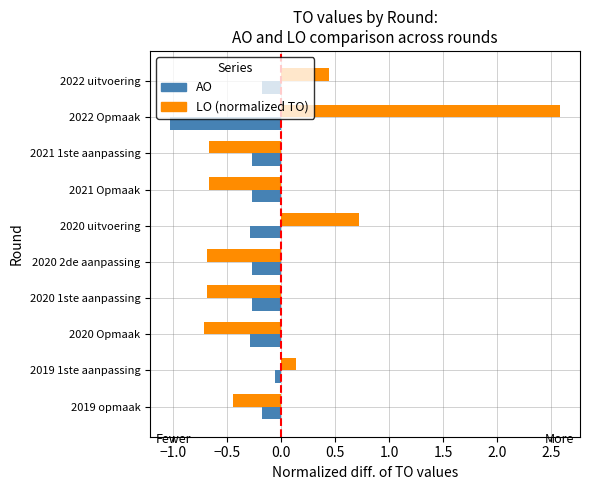

What is the sum of all AO values?

-3.1